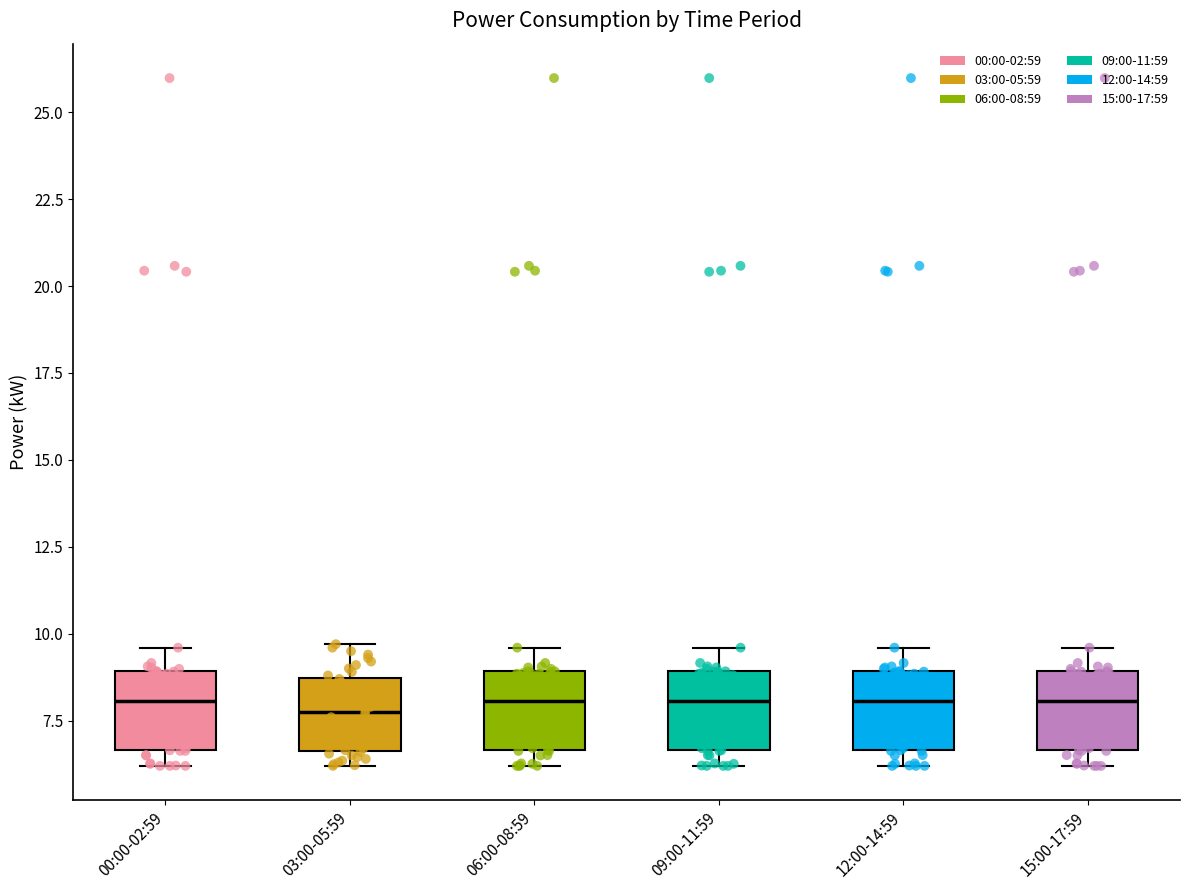

Reading left to right, transcribe this box plot: for each box, give where its median line is, the range the box spans, and where its two whiskers end, as read against the y-axis. The values are not printed on the chart, so give them approximately, as read against the axis.

00:00-02:59: median 8.0, box 6.5 to 9.0, whiskers 6.0 to 9.5
03:00-05:59: median 8.0, box 6.5 to 8.5, whiskers 6.0 to 9.5
06:00-08:59: median 8.0, box 6.5 to 9.0, whiskers 6.0 to 9.5
09:00-11:59: median 8.0, box 6.5 to 9.0, whiskers 6.0 to 9.5
12:00-14:59: median 8.0, box 6.5 to 9.0, whiskers 6.0 to 9.5
15:00-17:59: median 8.0, box 6.5 to 9.0, whiskers 6.0 to 9.5